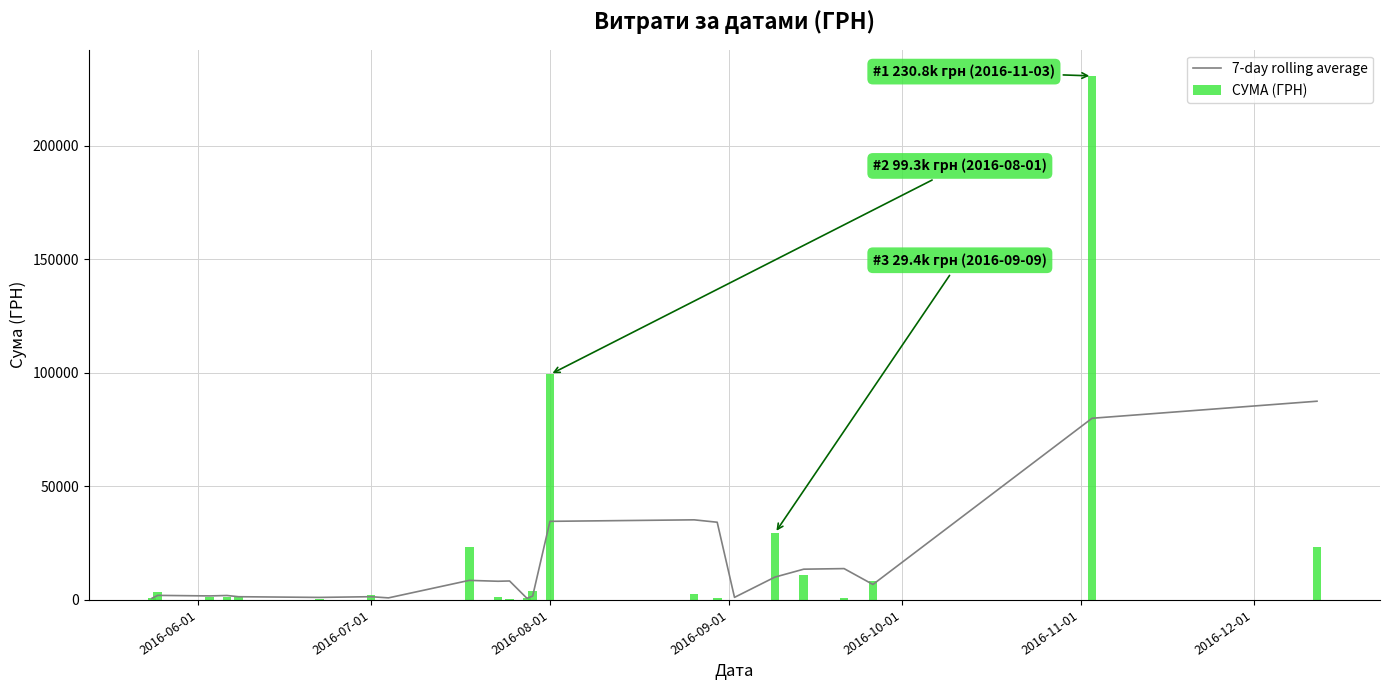

What is the sum of all СУМА (ГРН) values?

447312.2